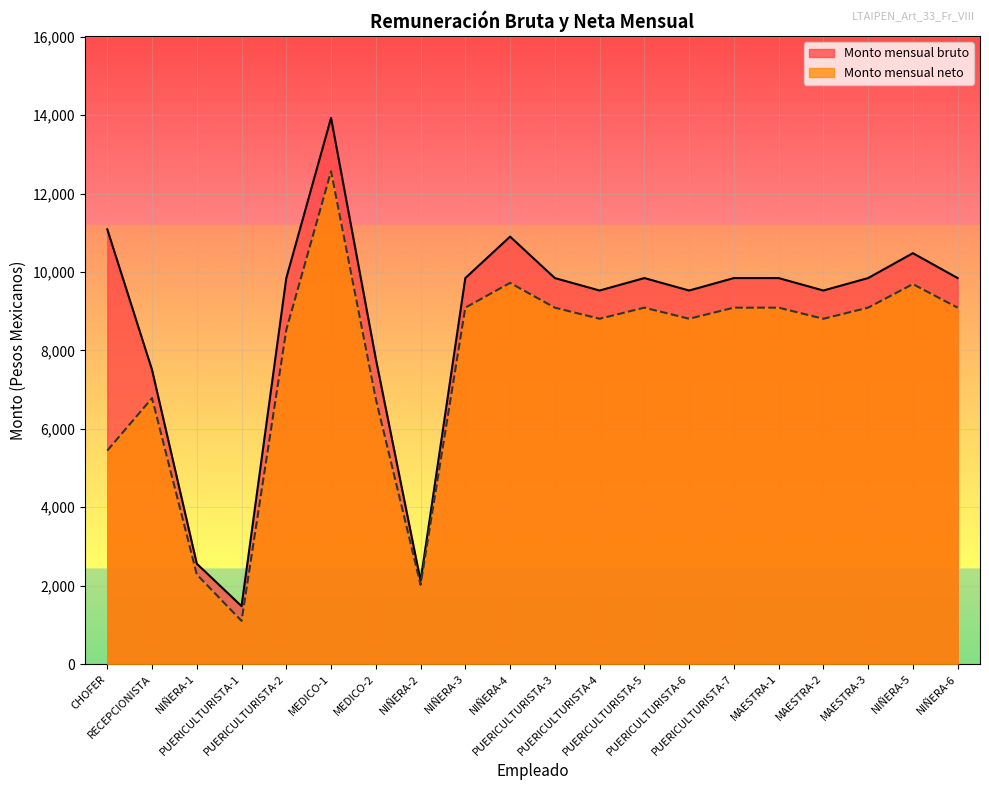

What is the sum of the Monto mensual neto values at NIÑERA-1 and NIÑERA-6?

11376.0